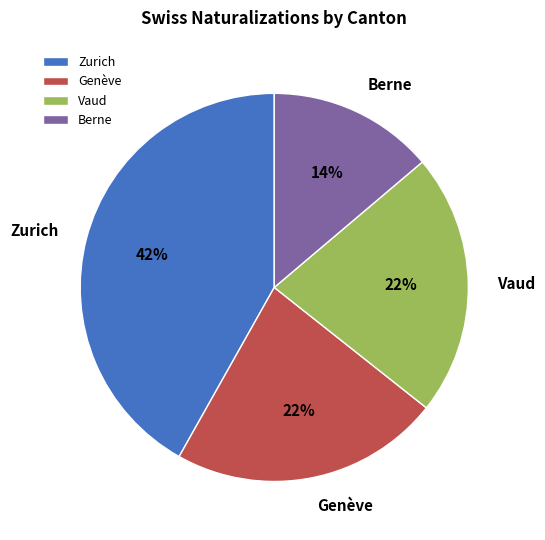

What is the smallest slice in the pie chart?

Berne